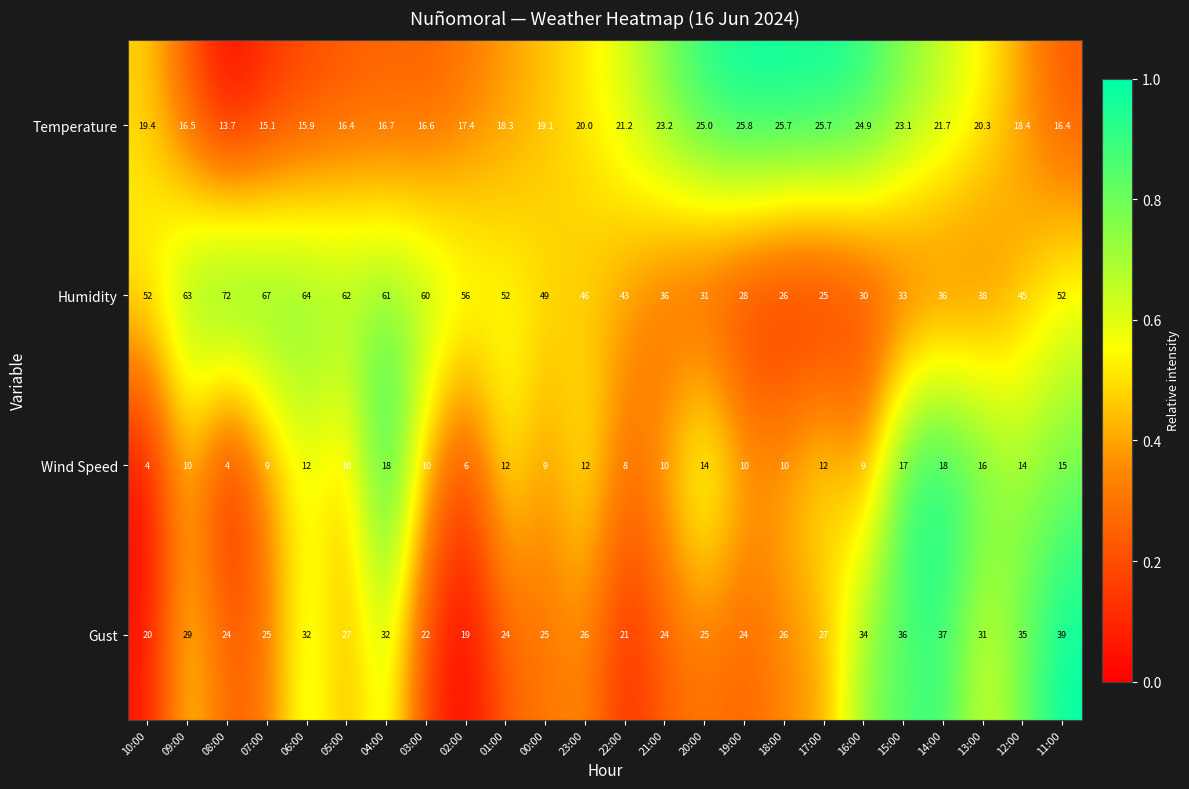

Between 02:00 and 21:00, which series saw the biggest shift?

Humidity